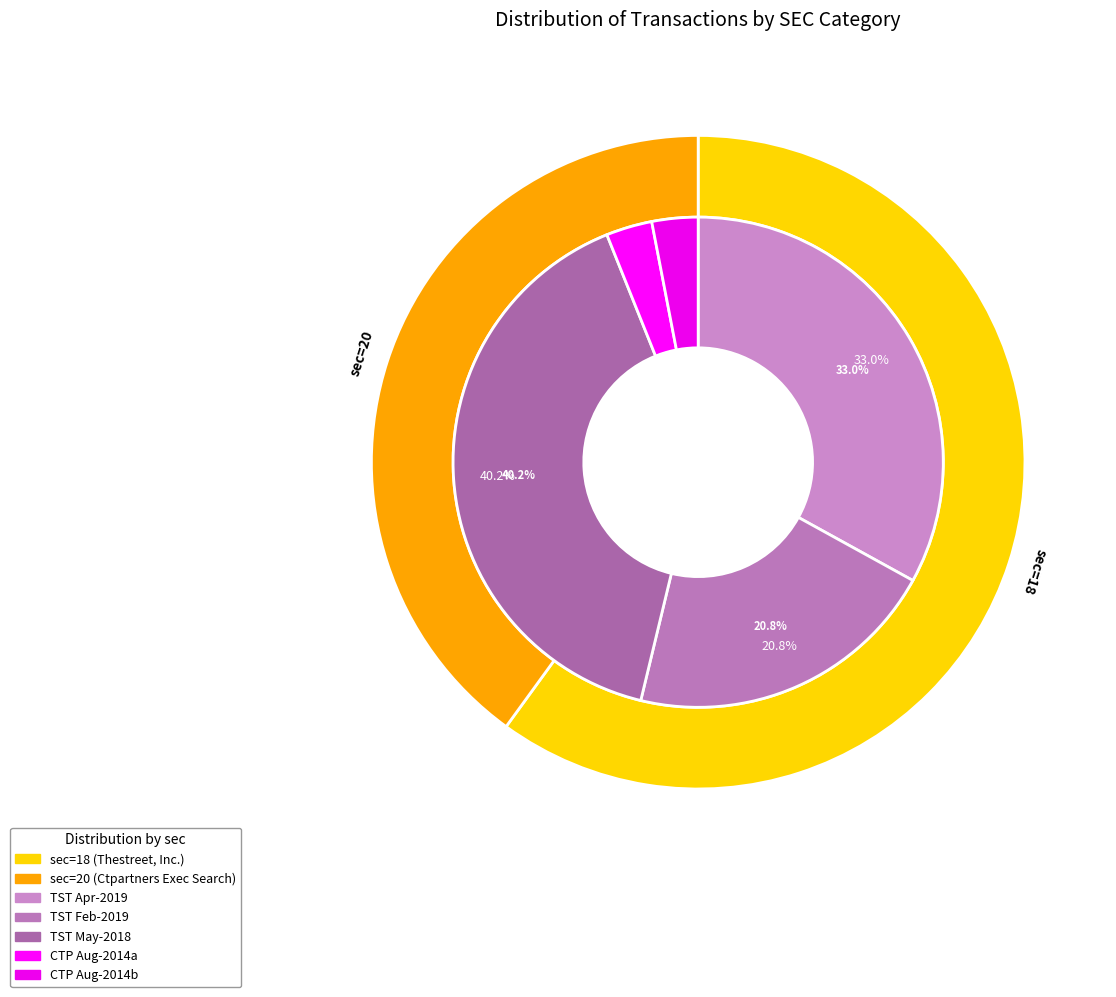

How much of the chart is everything except 18?

40.0%